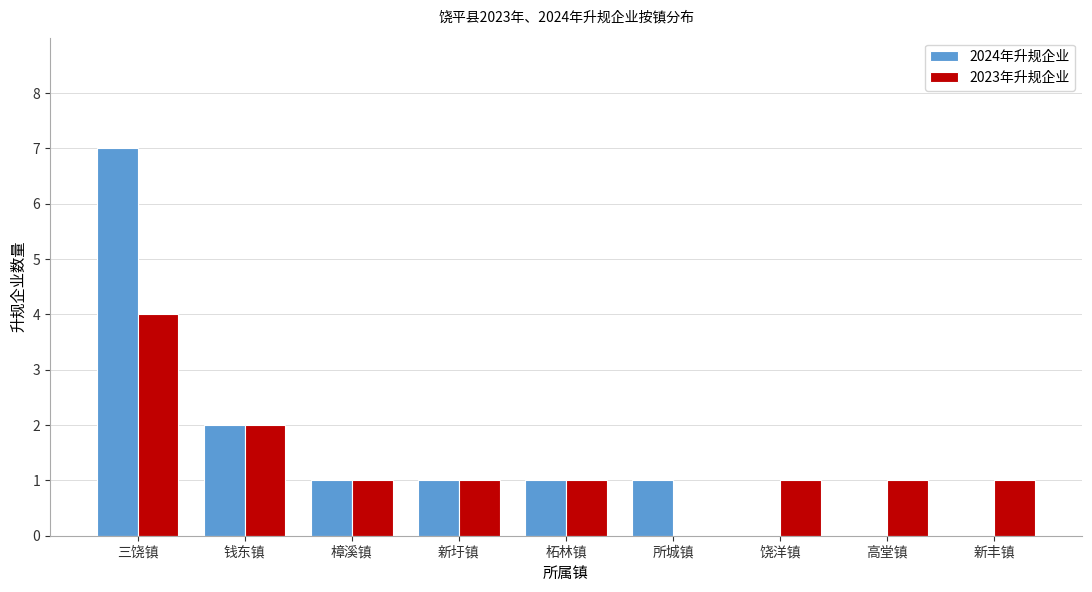

Reading left to right, what are all the values shown in this chart?

2024年升规企业: 三饶镇=7	钱东镇=2	樟溪镇=1	新圩镇=1	柘林镇=1	所城镇=1	饶洋镇=0	高堂镇=0	新丰镇=0
2023年升规企业: 三饶镇=4	钱东镇=2	樟溪镇=1	新圩镇=1	柘林镇=1	所城镇=0	饶洋镇=1	高堂镇=1	新丰镇=1